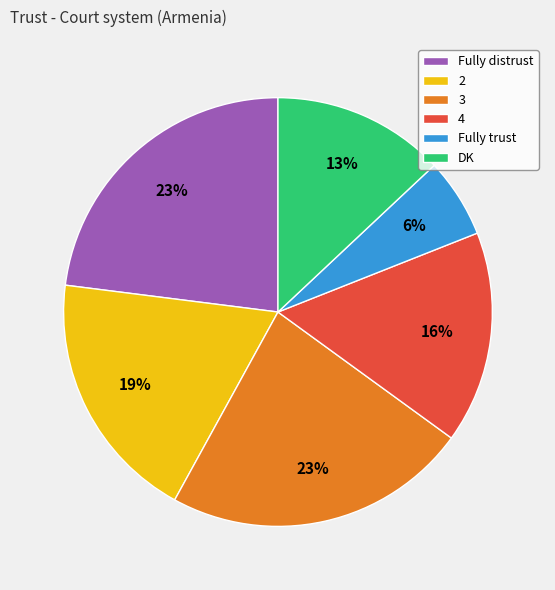

Does Fully distrust represent more than half of the total?

No